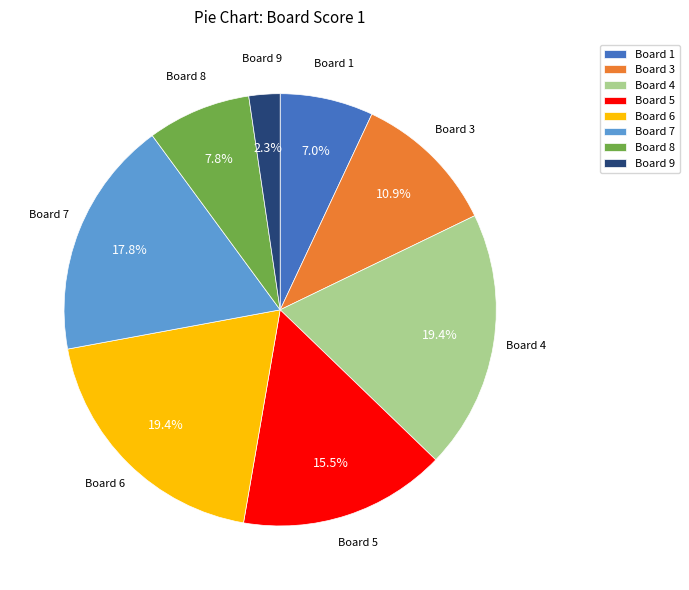

Is there a majority slice in this chart?

No